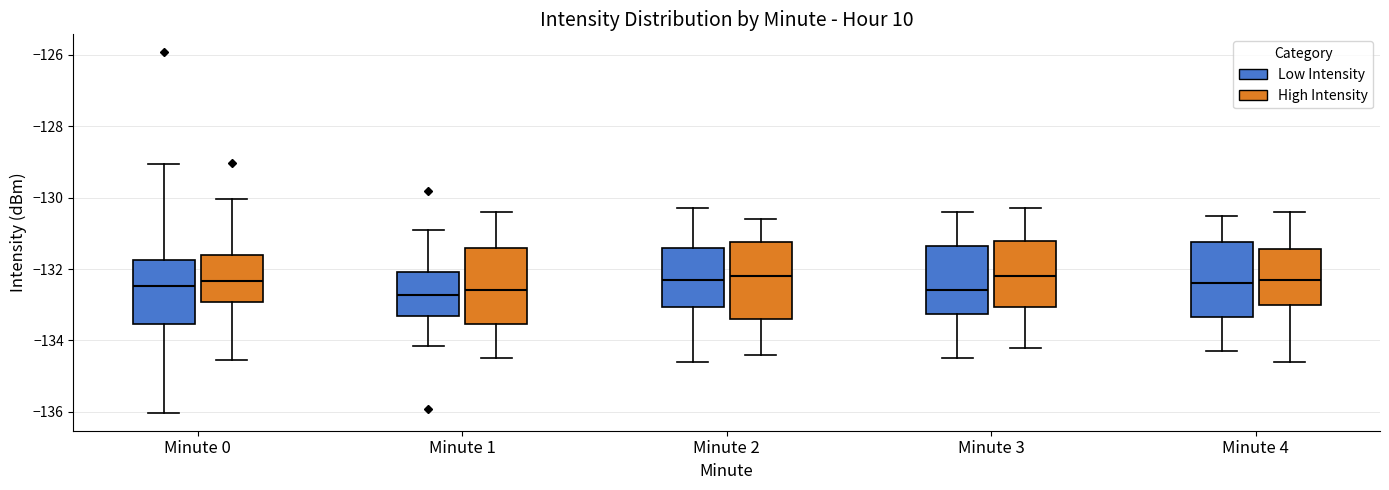

Reading left to right, read every box against the y-axis: the position of its median line, the range the box covers, and the ends of its whiskers. The values are not printed on the chart, so give them approximately, as read against the axis.

Minute 0 (Low Intensity): median -132.4, box -133.6 to -131.8, whiskers -136.0 to -129.0
Minute 0 (High Intensity): median -132.4, box -133.0 to -131.6, whiskers -134.6 to -130.0
Minute 1 (Low Intensity): median -132.8, box -133.4 to -132.0, whiskers -134.2 to -130.8
Minute 1 (High Intensity): median -132.6, box -133.6 to -131.4, whiskers -134.4 to -130.4
Minute 2 (Low Intensity): median -132.2, box -133.0 to -131.4, whiskers -134.6 to -130.2
Minute 2 (High Intensity): median -132.2, box -133.4 to -131.2, whiskers -134.4 to -130.6
Minute 3 (Low Intensity): median -132.6, box -133.2 to -131.4, whiskers -134.4 to -130.4
Minute 3 (High Intensity): median -132.2, box -133.0 to -131.2, whiskers -134.2 to -130.2
Minute 4 (Low Intensity): median -132.4, box -133.4 to -131.2, whiskers -134.2 to -130.4
Minute 4 (High Intensity): median -132.2, box -133.0 to -131.4, whiskers -134.6 to -130.4